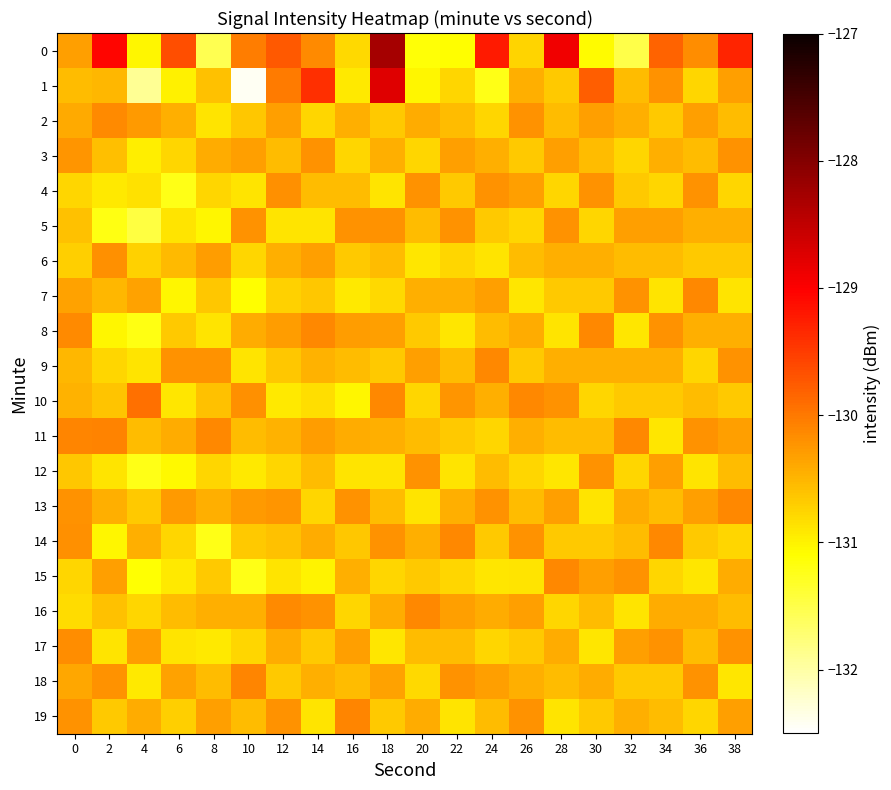

List the series in order of their peak value, highest first.

0, 1, 10, 11, 18, 19, 7, 8, 9, 13, 14, 15, 16, 2, 17, 6, 4, 3, 5, 12